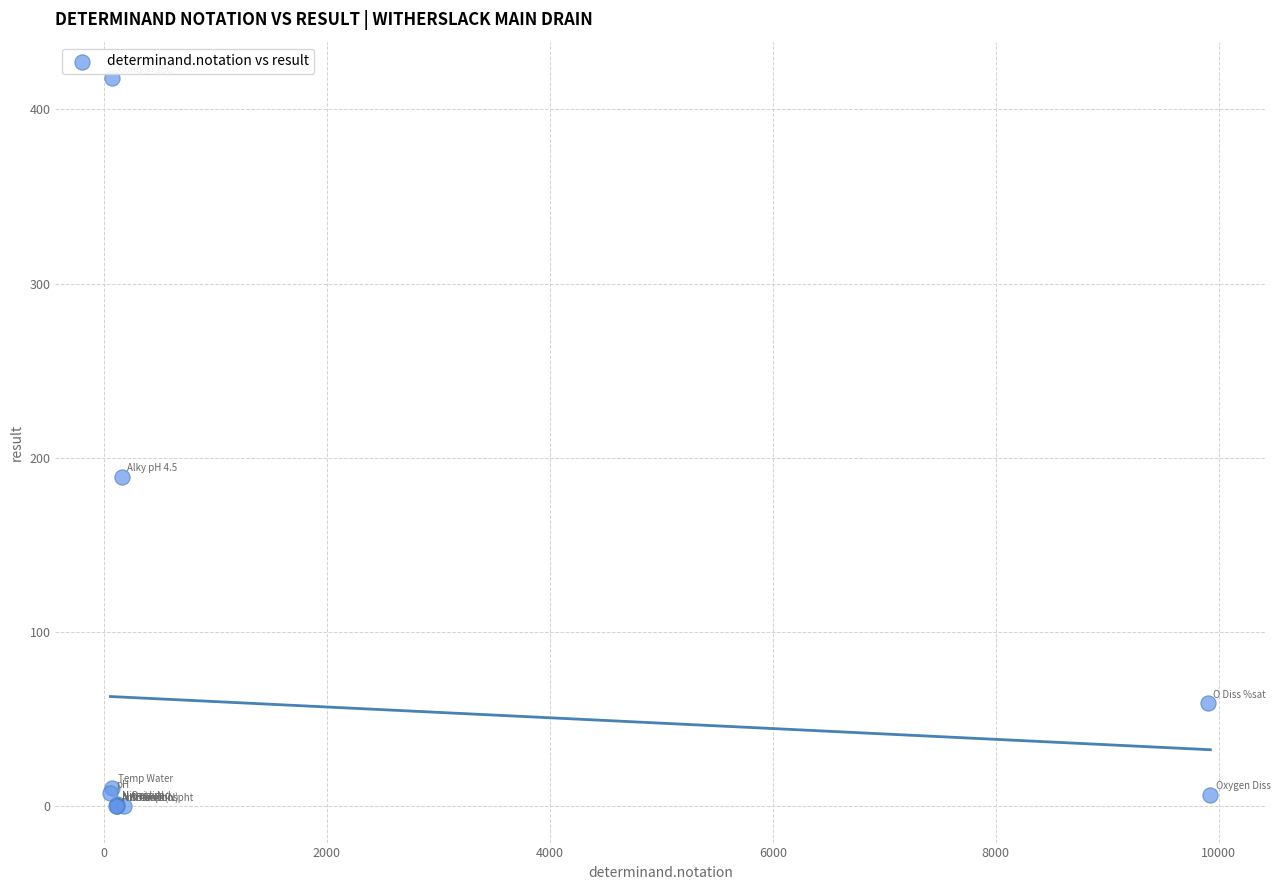

What Y value in the scatter plot is closest to 209?

189.0